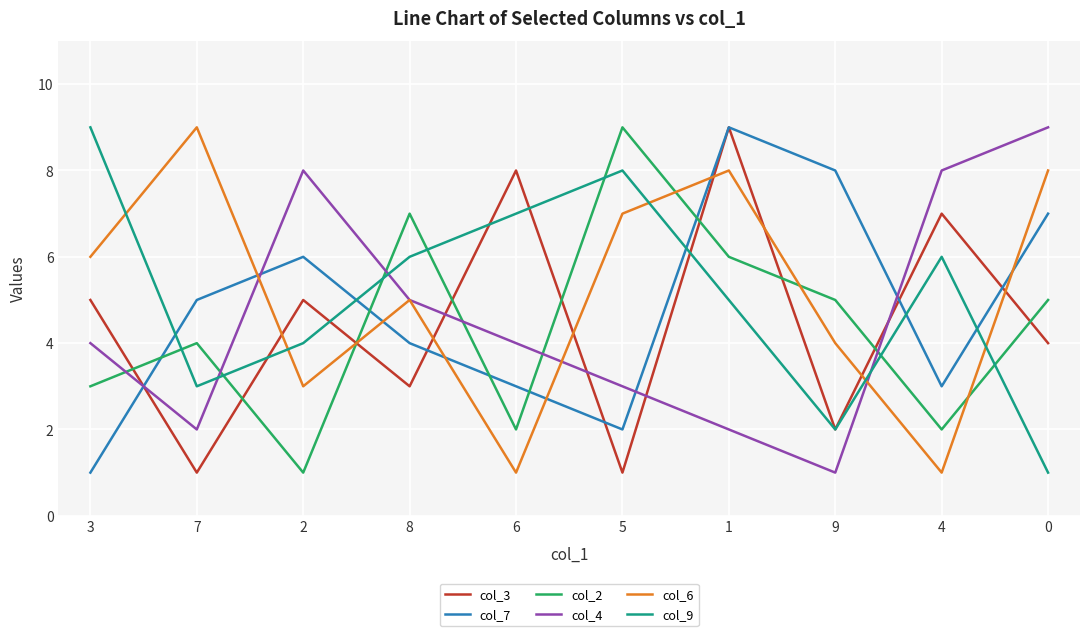

At 7, list the series in order from largest to smallest.

col_6, col_7, col_2, col_9, col_4, col_3